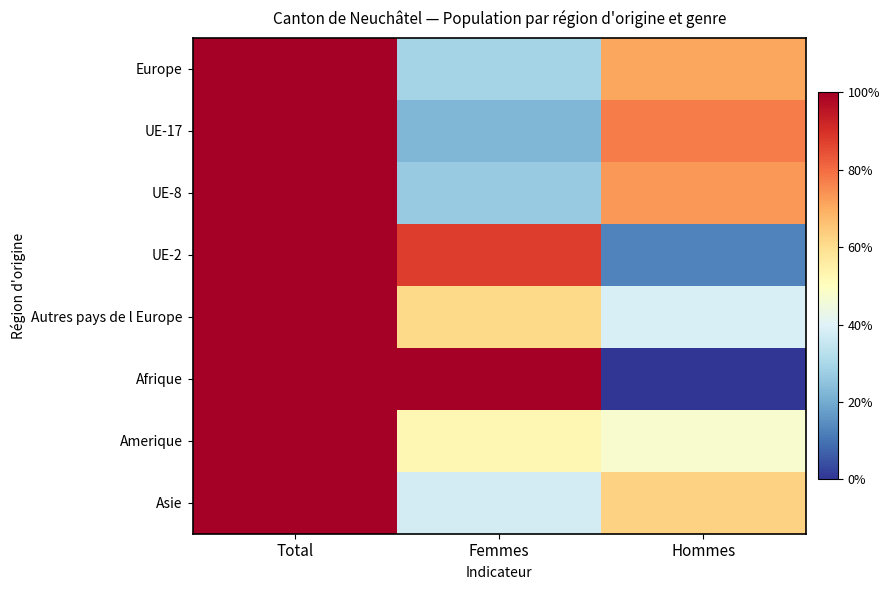

Reading left to right, what are all the values shown in this chart?

Europe: Total=1.0	Femmes=0.3	Hommes=0.7
UE-17: Total=1.0	Femmes=0.2	Hommes=0.8
UE-8: Total=1.0	Femmes=0.3	Hommes=0.7
UE-2: Total=1.0	Femmes=0.9	Hommes=0.1
Autres pays de l Europe: Total=1.0	Femmes=0.6	Hommes=0.4
Afrique: Total=1.0	Femmes=1.0	Hommes=0.0
Amerique: Total=1.0	Femmes=0.5	Hommes=0.5
Asie: Total=1.0	Femmes=0.4	Hommes=0.6